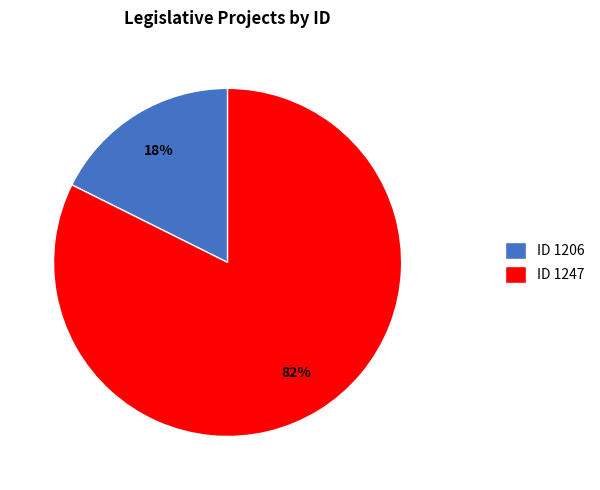

The ID 1247 slice represents 77% of the pie. True or false?

False